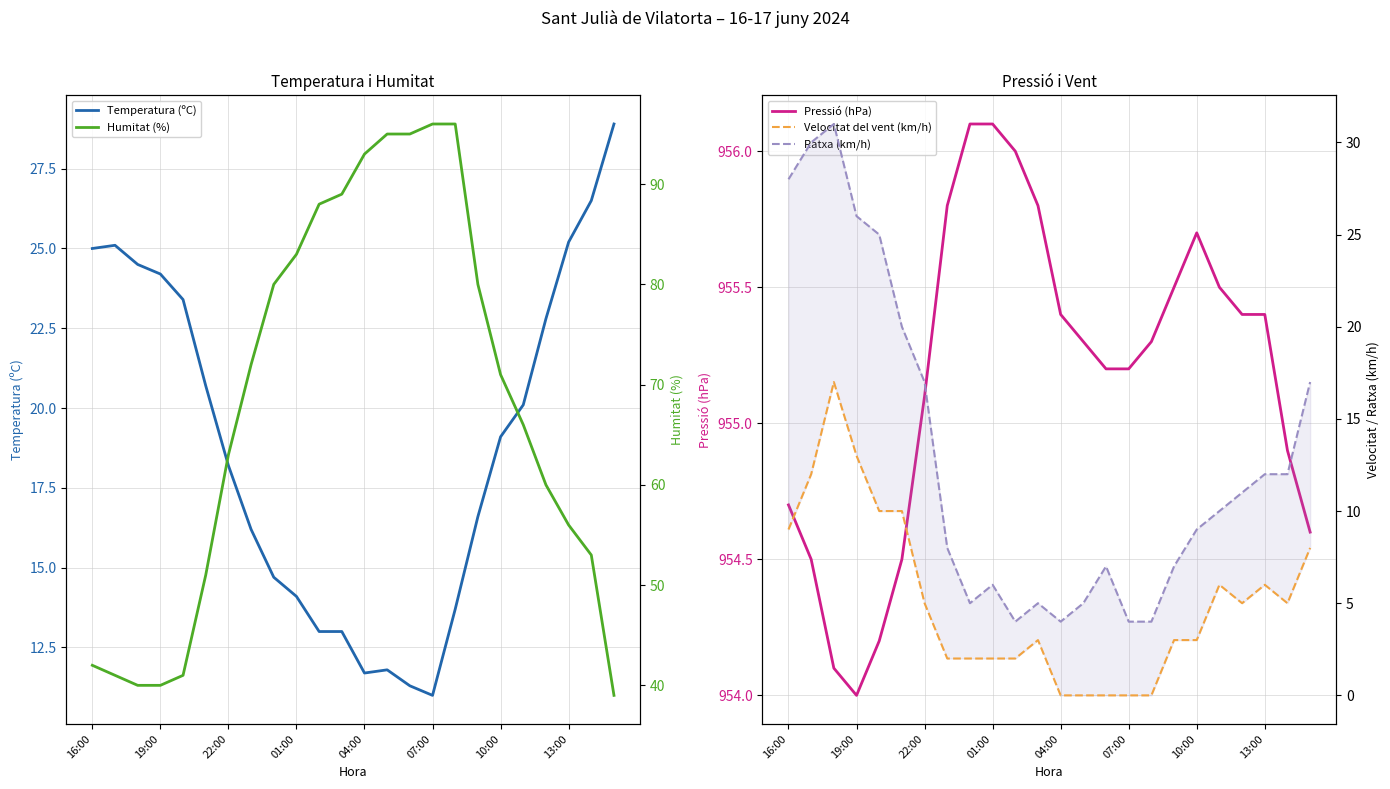

What is the value of the Temperatura (ºC) point at the 13th from the left?

11.7